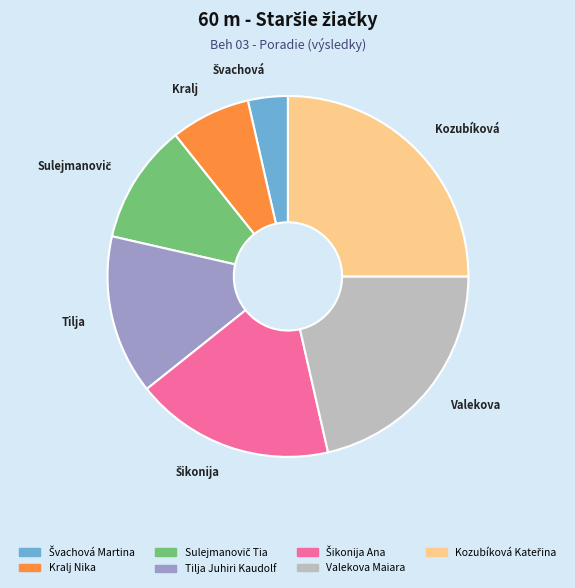

Does any single category account for the majority?

No